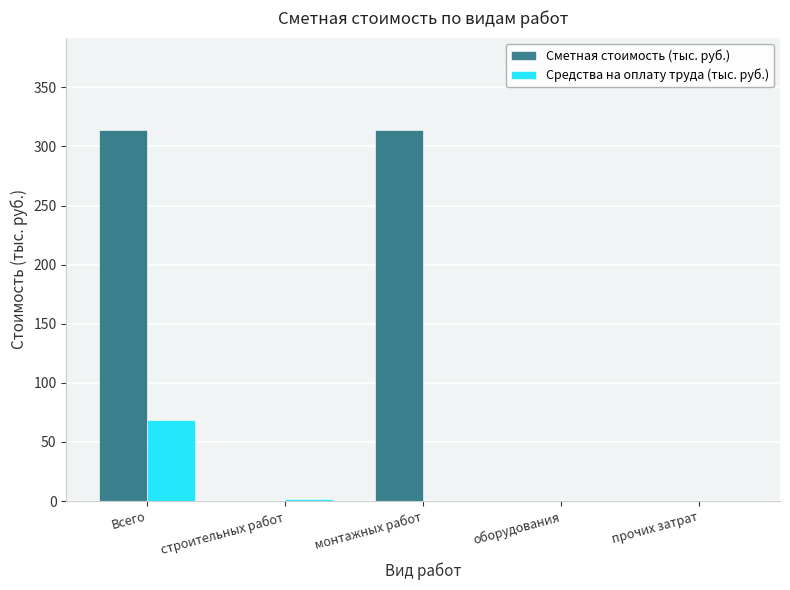

What is the sum of all Средства на оплату труда (тыс. руб.) values?

69.9